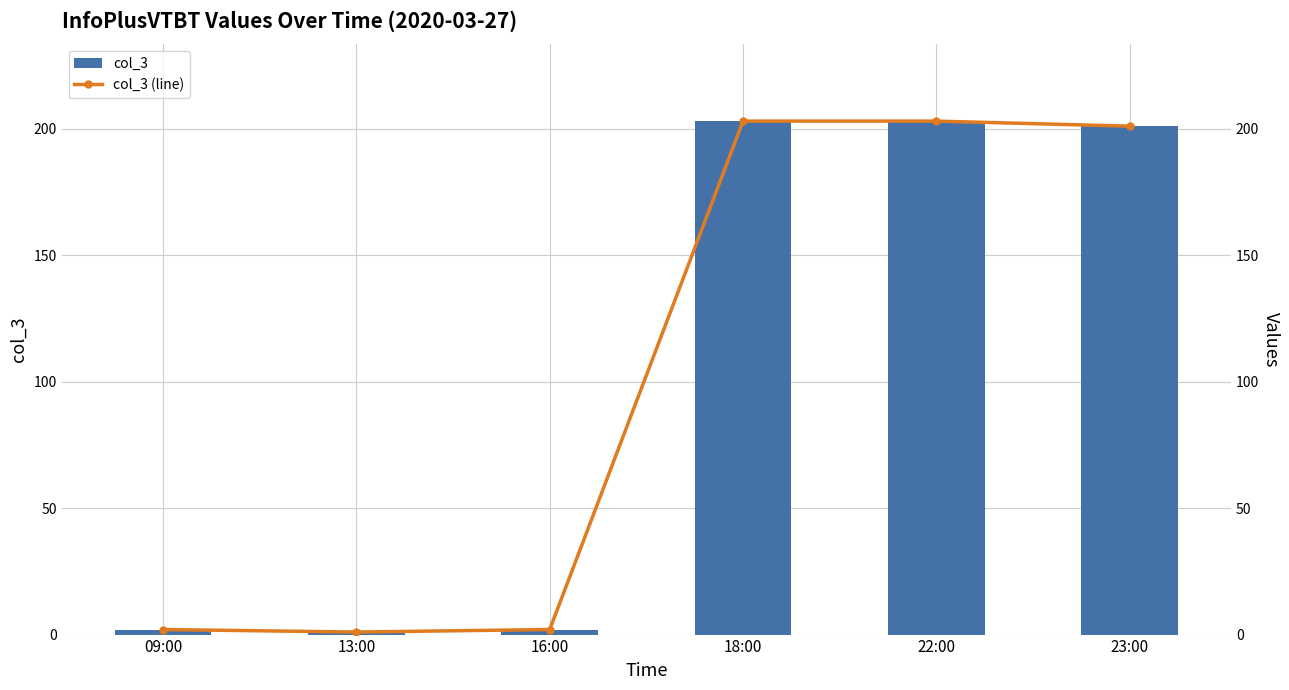

List the labels in order of col_3 value, largest first.

18:00, 22:00, 23:00, 09:00, 16:00, 13:00